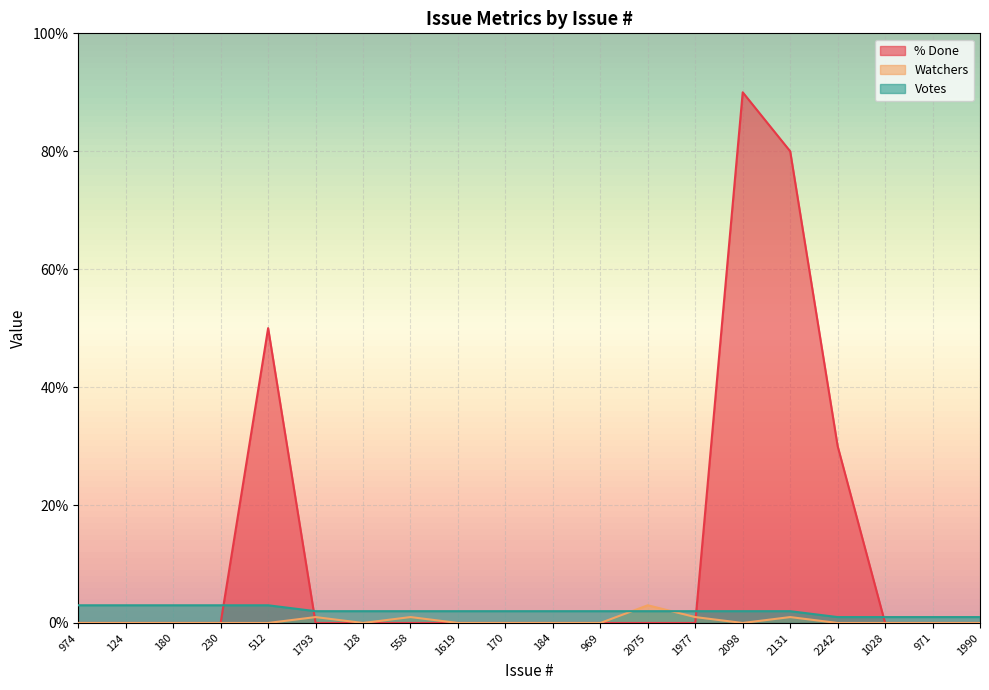

True or false: Watchers and Votes cross at least once.

True